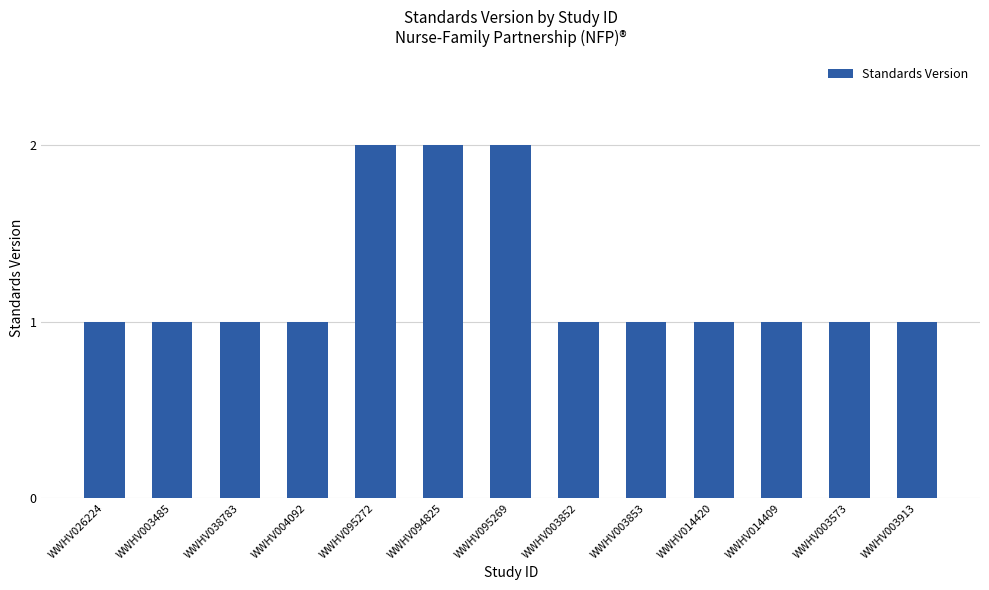

What position from the right is WWHV003485?

12